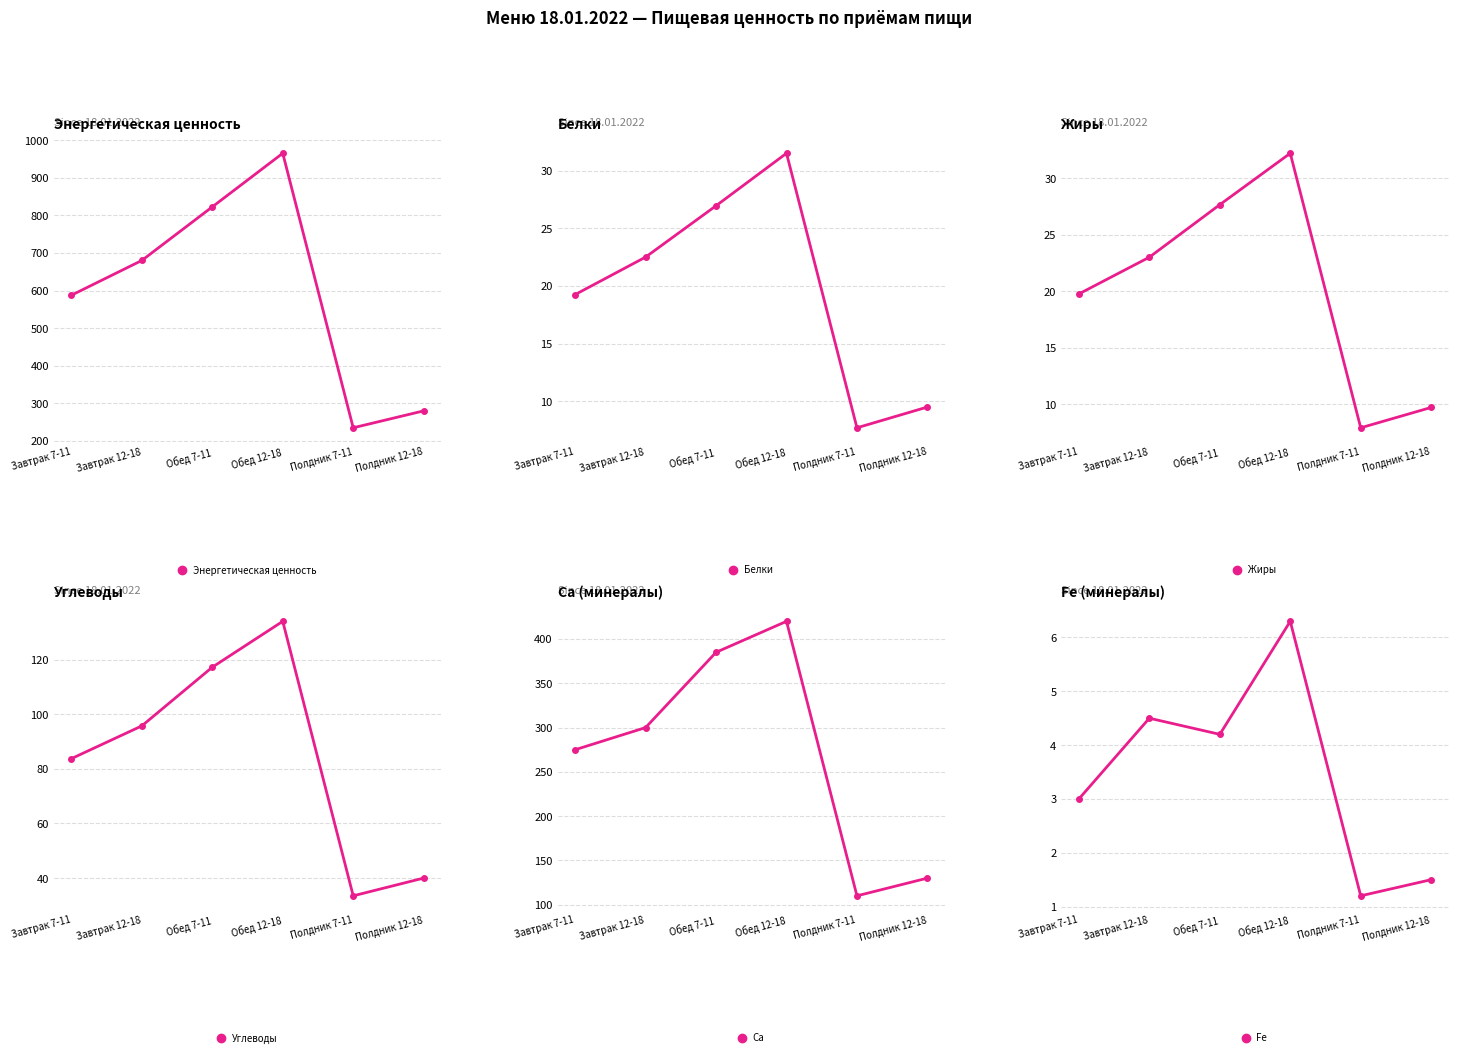

Reading left to right, what are all the values shown in this chart?

Энергетическая ценность: 587.5	680.0	822.5	965.0	235.0	280.0
Белки: 19.2	22.5	26.9	31.5	7.7	9.5
Жиры: 19.8	23.0	27.6	32.2	7.9	9.7
Углеводы: 83.8	95.8	117.2	134.1	33.5	40.0
Ca: 275.0	300.0	385.0	420.0	110.0	130.0
Fe: 3.0	4.5	4.2	6.3	1.2	1.5